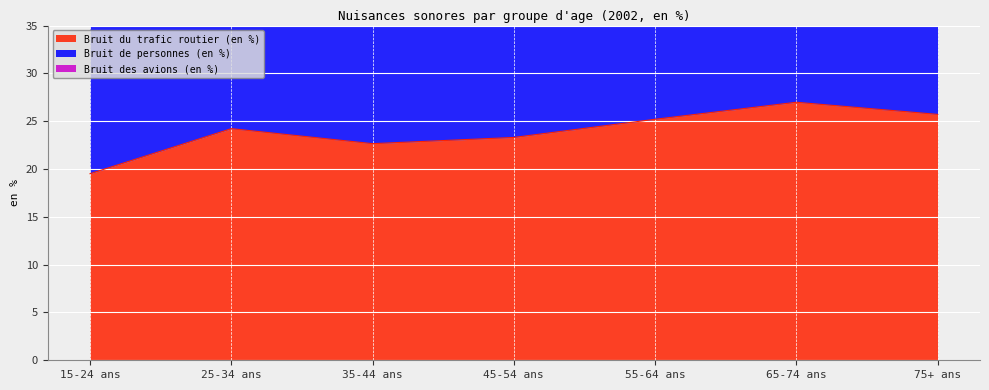

What is the lowest value of the Bruit du trafic routier (en %) series?

19.5